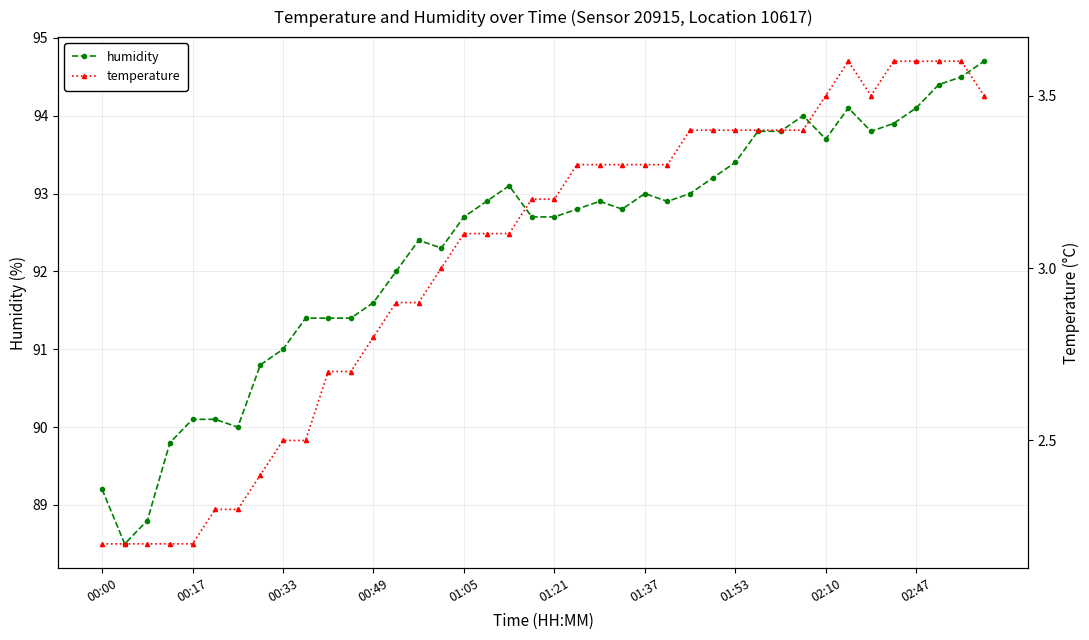

Reading left to right, transcribe all the data shown in this chart.

humidity: 89.2	88.5	88.8	89.8	90.1	90.1	90.0	90.8	91.0	91.4	91.4	91.4	91.6	92.0	92.4	92.3	92.7	92.9	93.1	92.7	92.7	92.8	92.9	92.8	93.0	92.9	93.0	93.2	93.4	93.8	93.8	94.0	93.7	94.1	93.8	93.9	94.1	94.4	94.5	94.7
temperature: 2.2	2.2	2.2	2.2	2.2	2.3	2.3	2.4	2.5	2.5	2.7	2.7	2.8	2.9	2.9	3.0	3.1	3.1	3.1	3.2	3.2	3.3	3.3	3.3	3.3	3.3	3.4	3.4	3.4	3.4	3.4	3.4	3.5	3.6	3.5	3.6	3.6	3.6	3.6	3.5